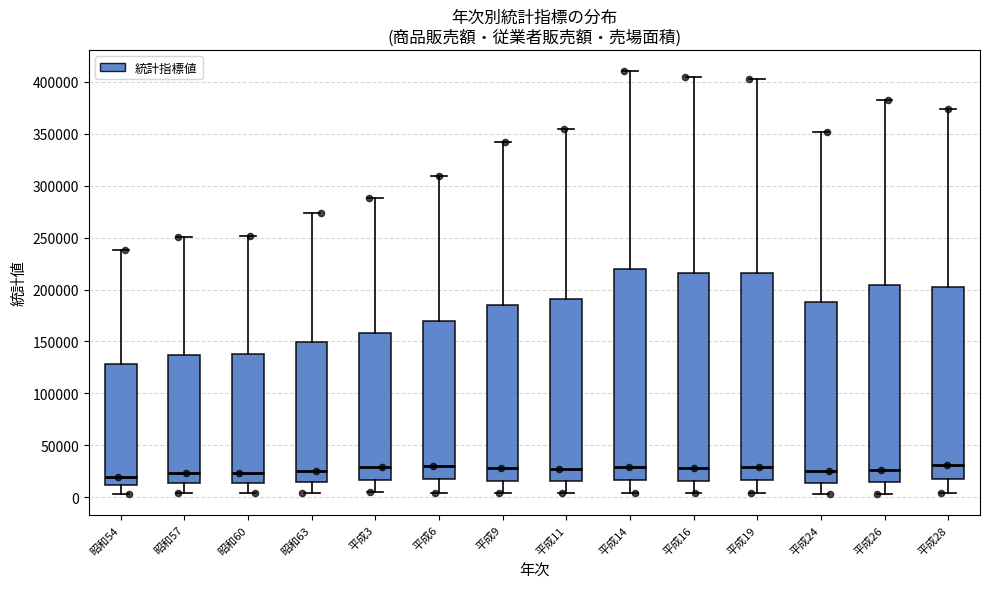

Reading left to right, read every box against the y-axis: the position of its median line, the range the box covers, and the ends of its whiskers. The values are not printed on the chart, so give them approximately, as read against the axis.

昭和54: median 20000, box 10000 to 130000, whiskers 5000 to 240000
昭和57: median 25000, box 15000 to 135000, whiskers 5000 to 250000
昭和60: median 25000, box 15000 to 135000, whiskers 5000 to 250000
昭和63: median 25000, box 15000 to 150000, whiskers 5000 to 275000
平成3: median 30000, box 15000 to 160000, whiskers 5000 to 290000
平成6: median 30000, box 15000 to 170000, whiskers 5000 to 310000
平成9: median 30000, box 15000 to 185000, whiskers 5000 to 345000
平成11: median 25000, box 15000 to 190000, whiskers 5000 to 355000
平成14: median 30000, box 15000 to 220000, whiskers 5000 to 410000
平成16: median 30000, box 15000 to 215000, whiskers 5000 to 405000
平成19: median 30000, box 15000 to 215000, whiskers 5000 to 405000
平成24: median 25000, box 15000 to 190000, whiskers 5000 to 350000
平成26: median 25000, box 15000 to 205000, whiskers 5000 to 385000
平成28: median 30000, box 20000 to 200000, whiskers 5000 to 375000